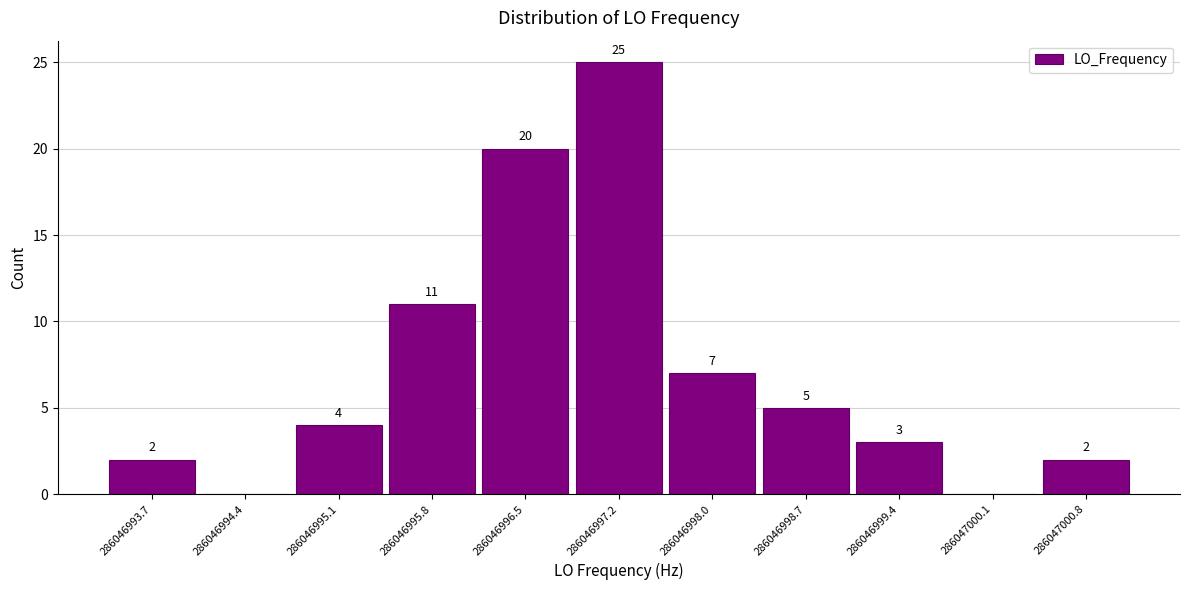

Which range on the x-axis has the tallest bar?

286046996.9 to 286046997.6